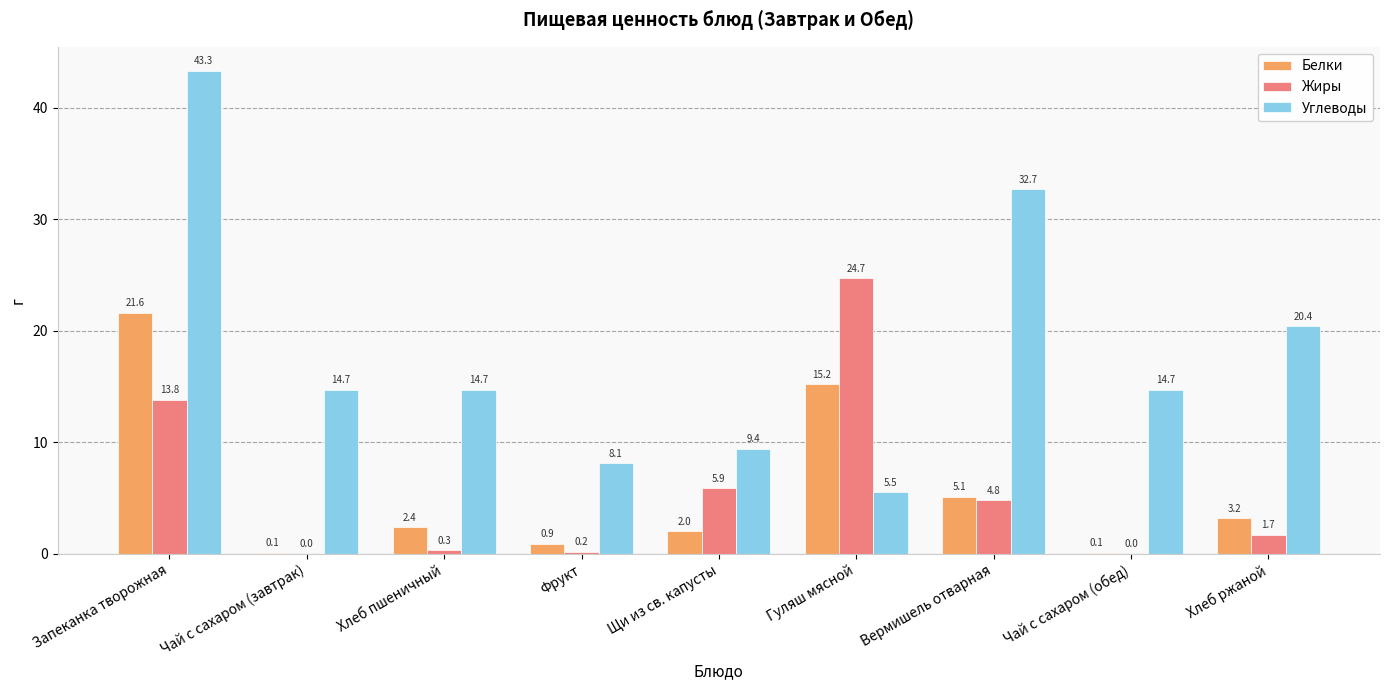

What is the sum of the Жиры values at Вермишель отварная and Фрукт?

5.0